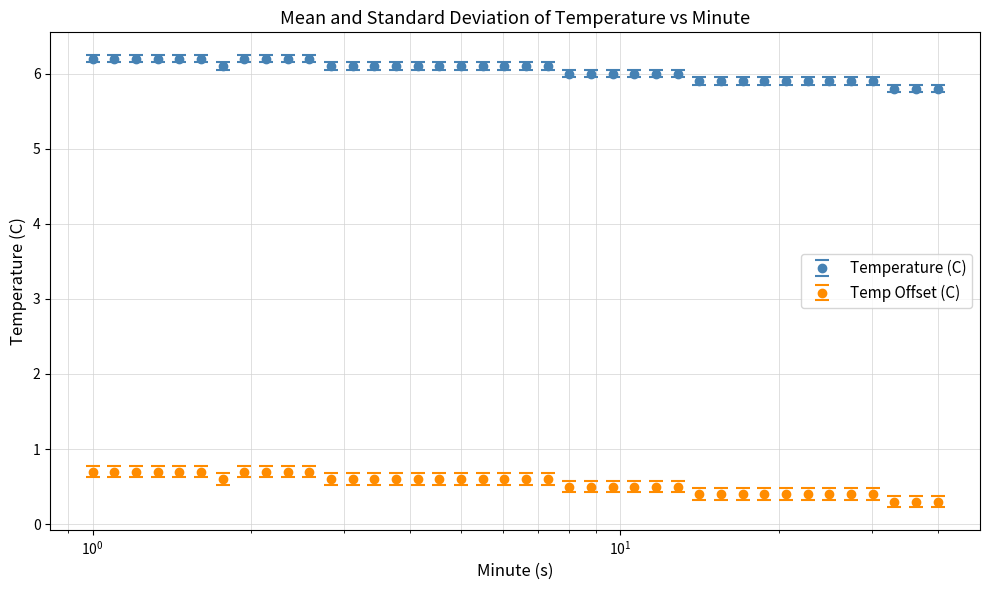

True or false: Temp Offset (C) and Temperature (C) cross at least once.

False